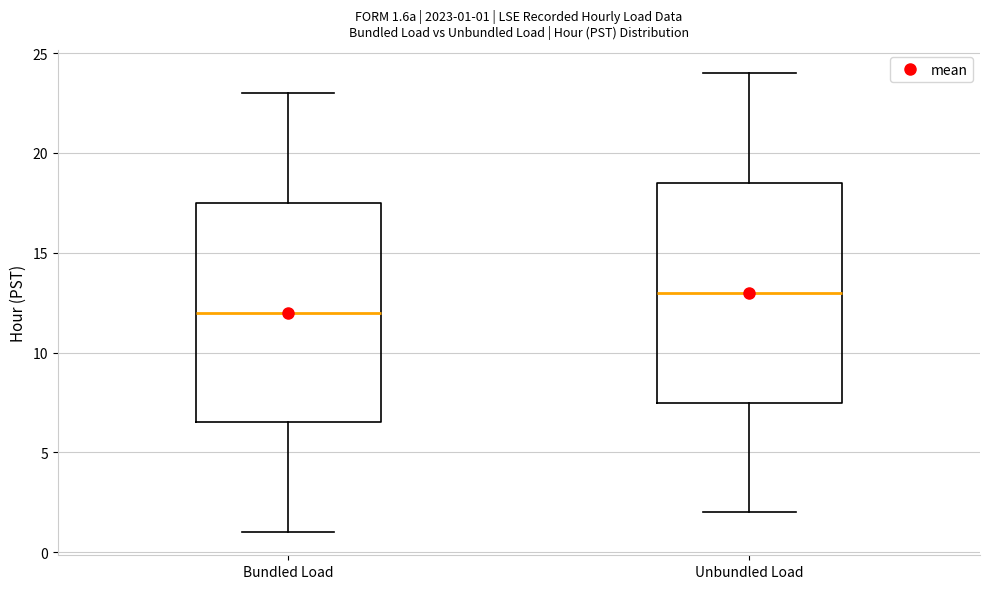

Which box has the lowest median line?

Bundled Load